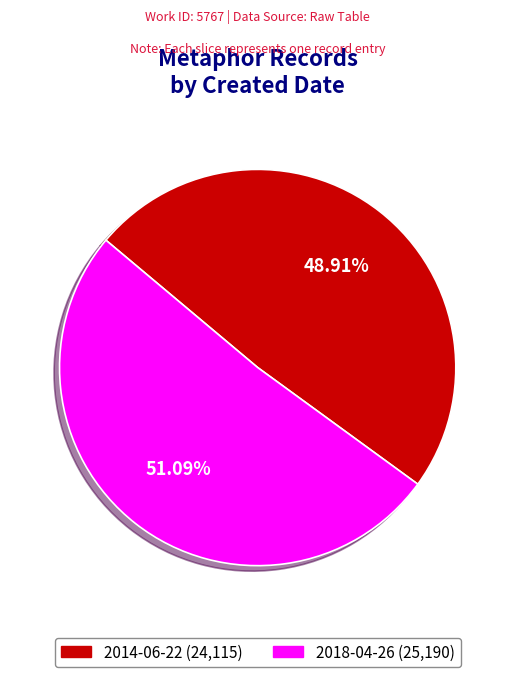

Which slice is the smallest?

2014-06-22